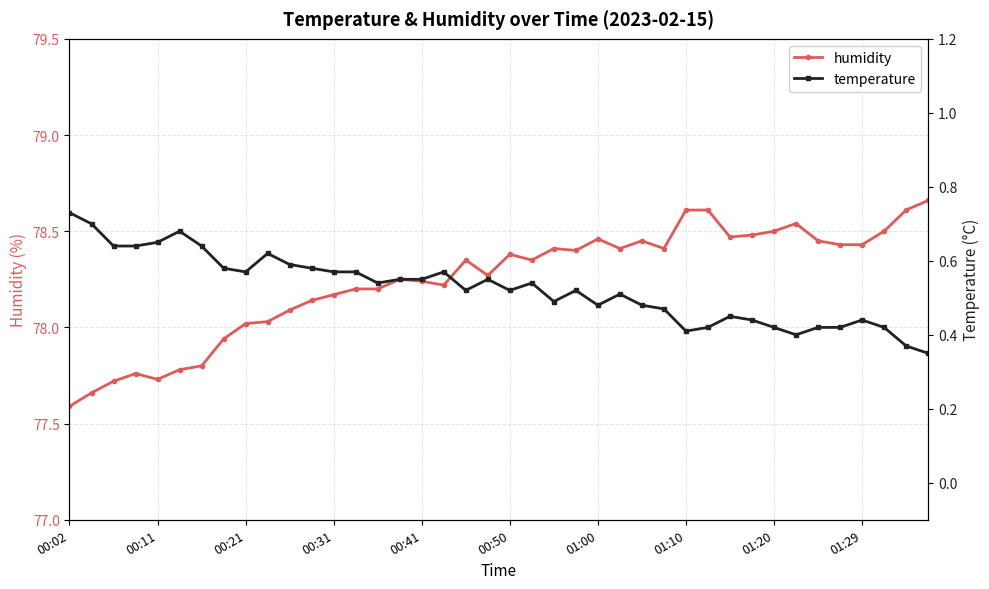

Reading right to left, extract all data points from this chart.

humidity: 78.7	78.6	78.5	78.4	78.4	78.5	78.5	78.5	78.5	78.5	78.6	78.6	78.4	78.5	78.4	78.5	78.4	78.4	78.3	78.4	78.3	78.3	78.2	78.2	78.2	78.2	78.2	78.2	78.1	78.1	78.0	78.0	77.9	77.8	77.8	77.7	77.8	77.7	77.7	77.6
temperature: 0.3	0.4	0.4	0.4	0.4	0.4	0.4	0.4	0.4	0.5	0.4	0.4	0.5	0.5	0.5	0.5	0.5	0.5	0.5	0.5	0.6	0.5	0.6	0.6	0.6	0.5	0.6	0.6	0.6	0.6	0.6	0.6	0.6	0.6	0.7	0.7	0.6	0.6	0.7	0.7